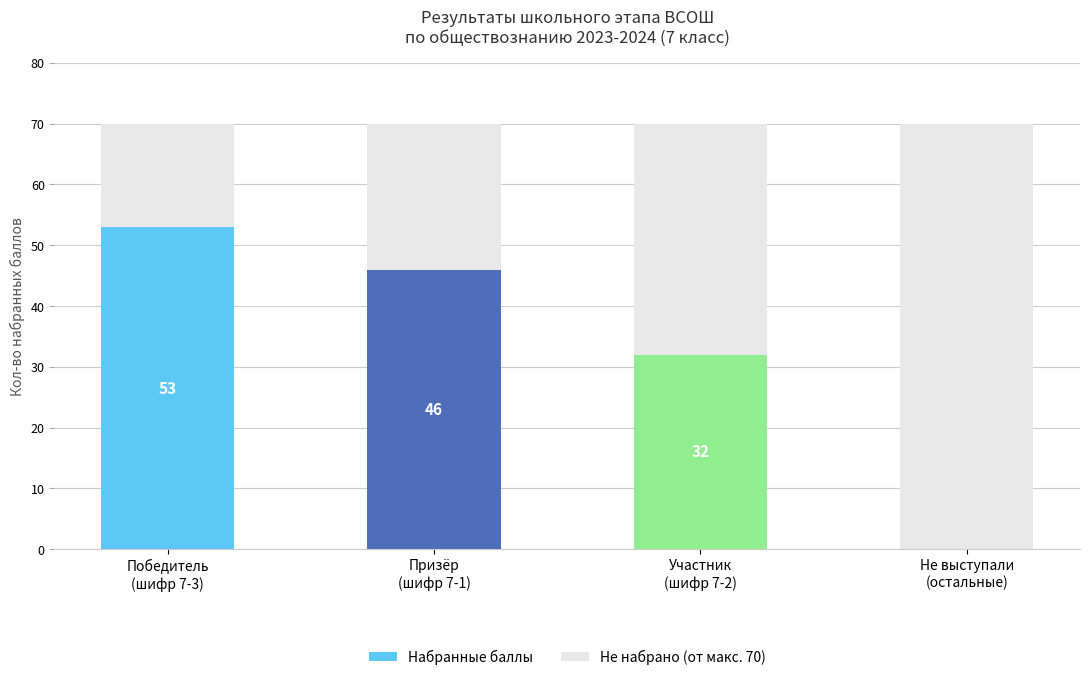

True or false: Набранные баллы has a value of 46 at Призёр
(шифр 7-1).

True